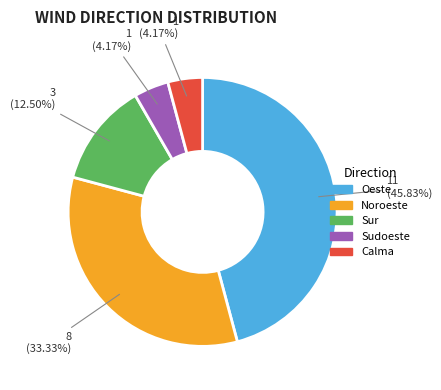

Does Sudoeste account for over 50% of the chart?

No